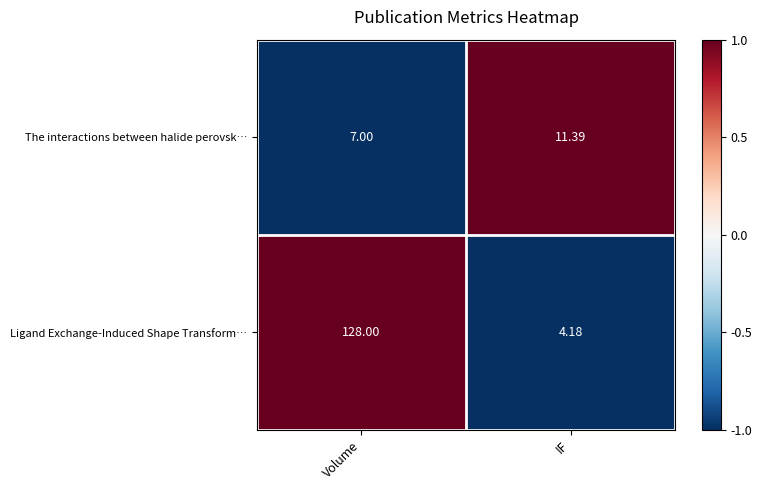

Which series has the widest spread of values?

Ligand Exchange-Induced Shape Transform…